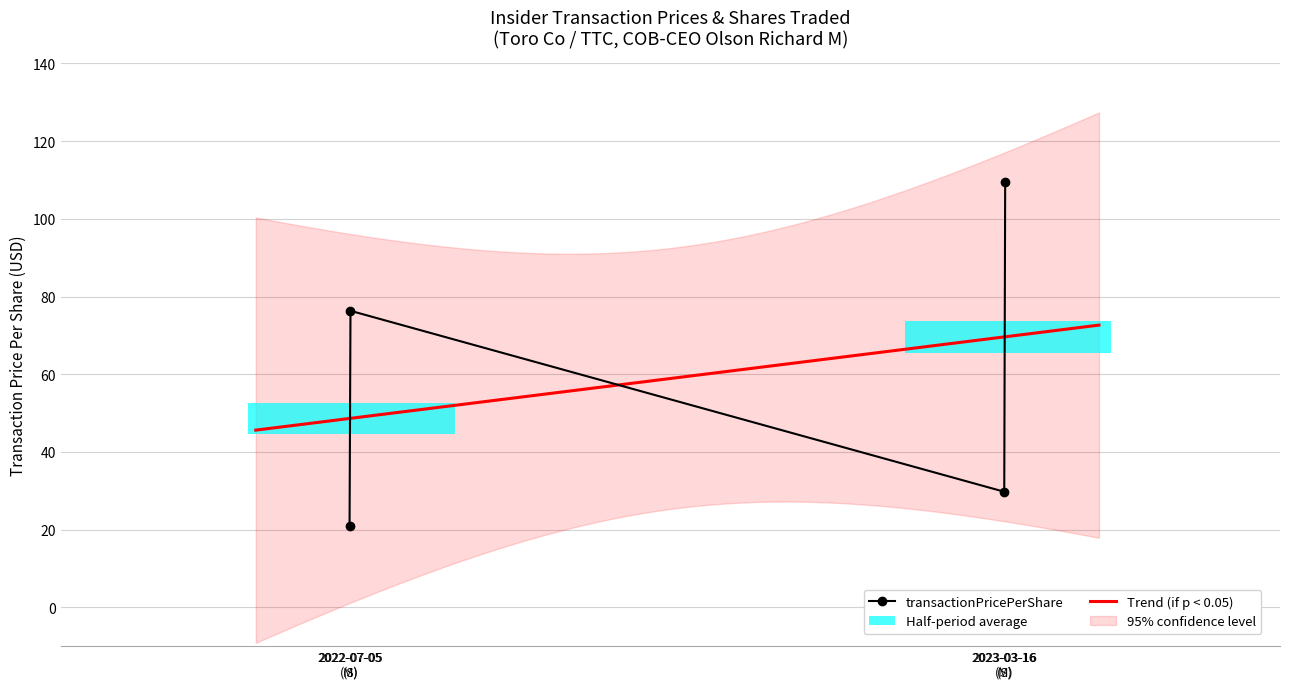

What is the change in value from 2022-07-05 (S) to 2023-03-16 (M)?

-46.6